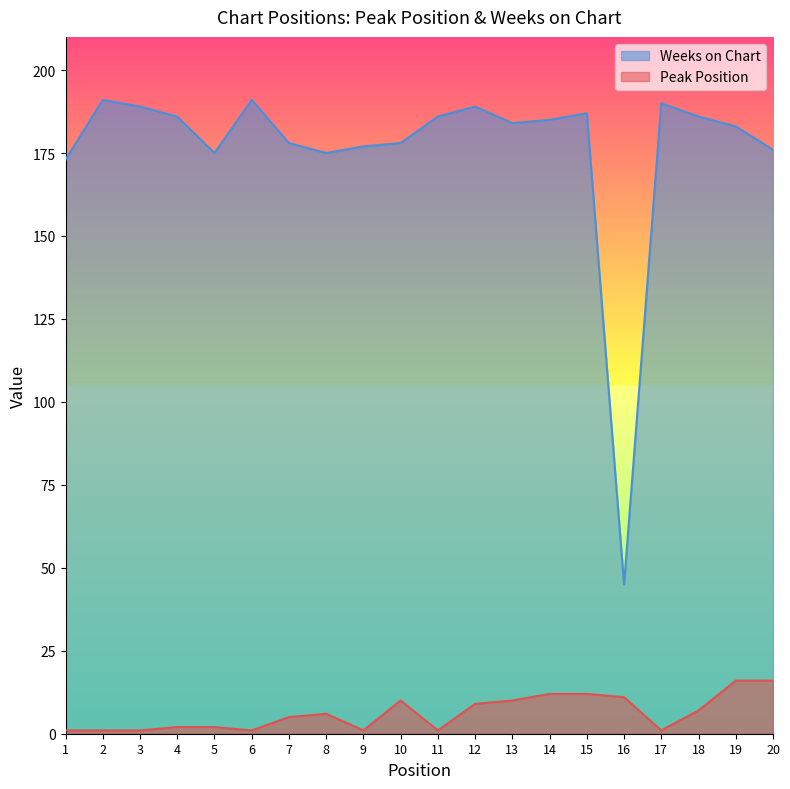

Between 1 and 2, which series saw the biggest shift?

Weeks on Chart